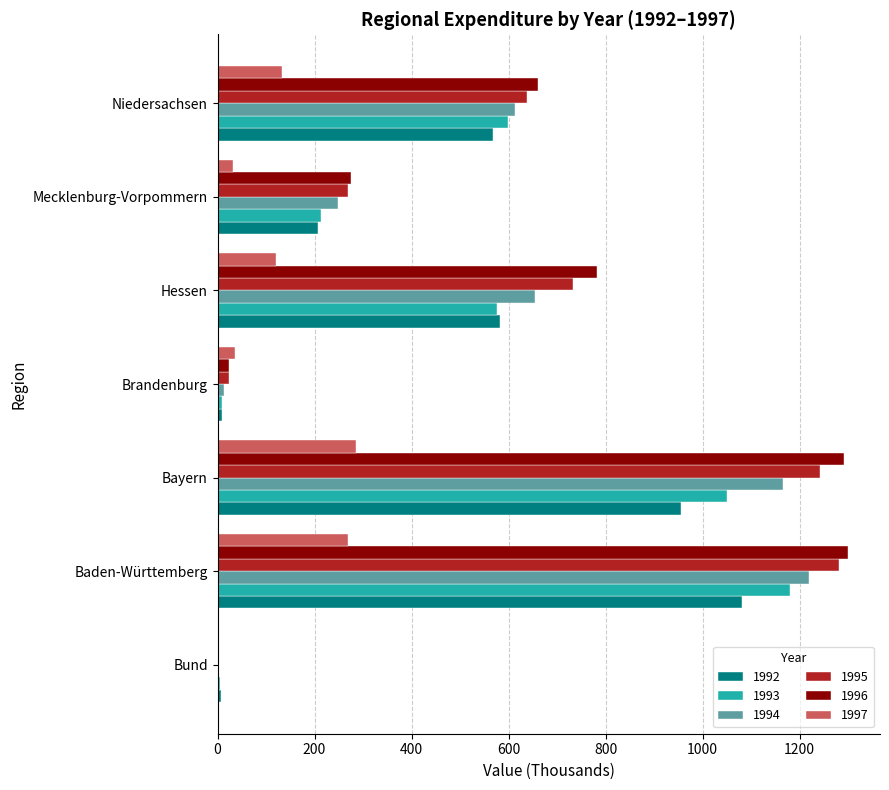

What is the greatest value displayed?

1300.6